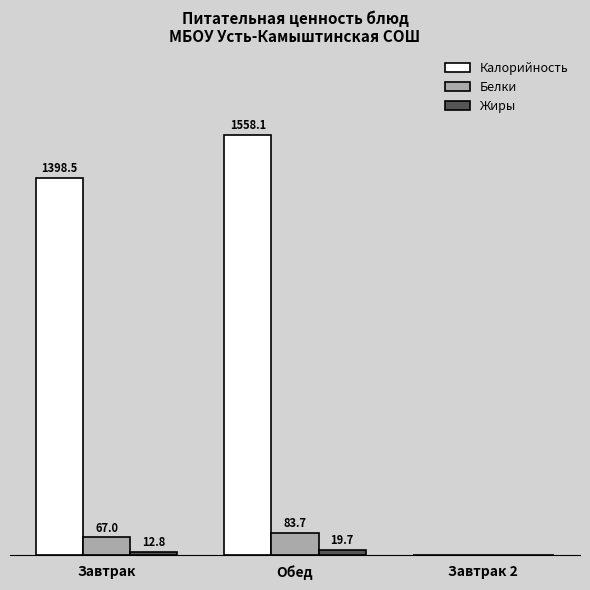

Which series changed the most between Обед and Завтрак 2?

Калорийность